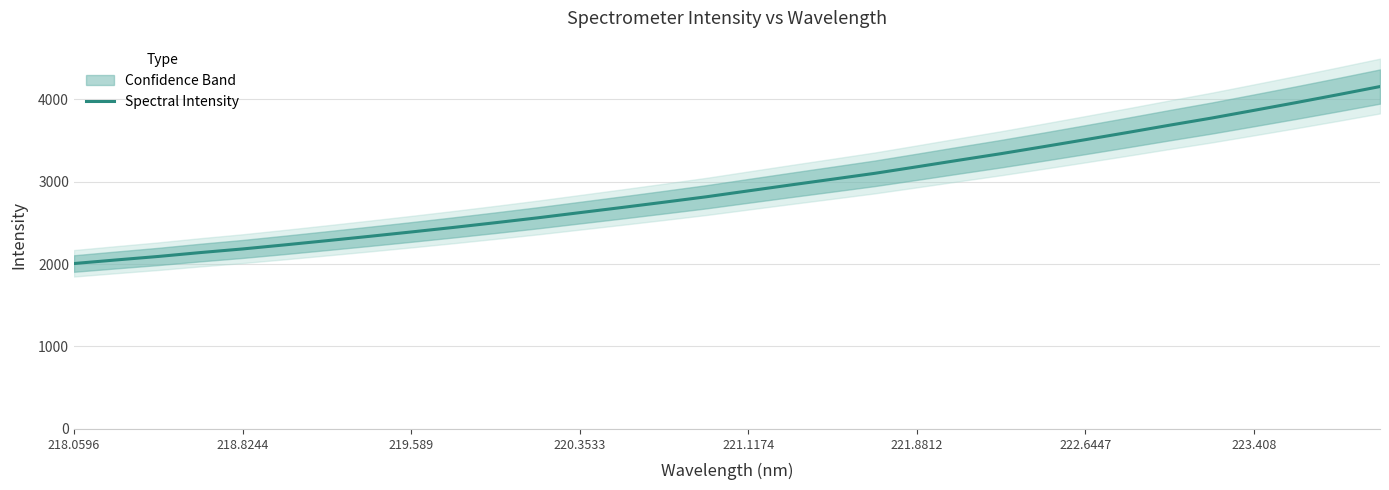

Which has a higher value, 218.8244 or 222.6447?

222.6447